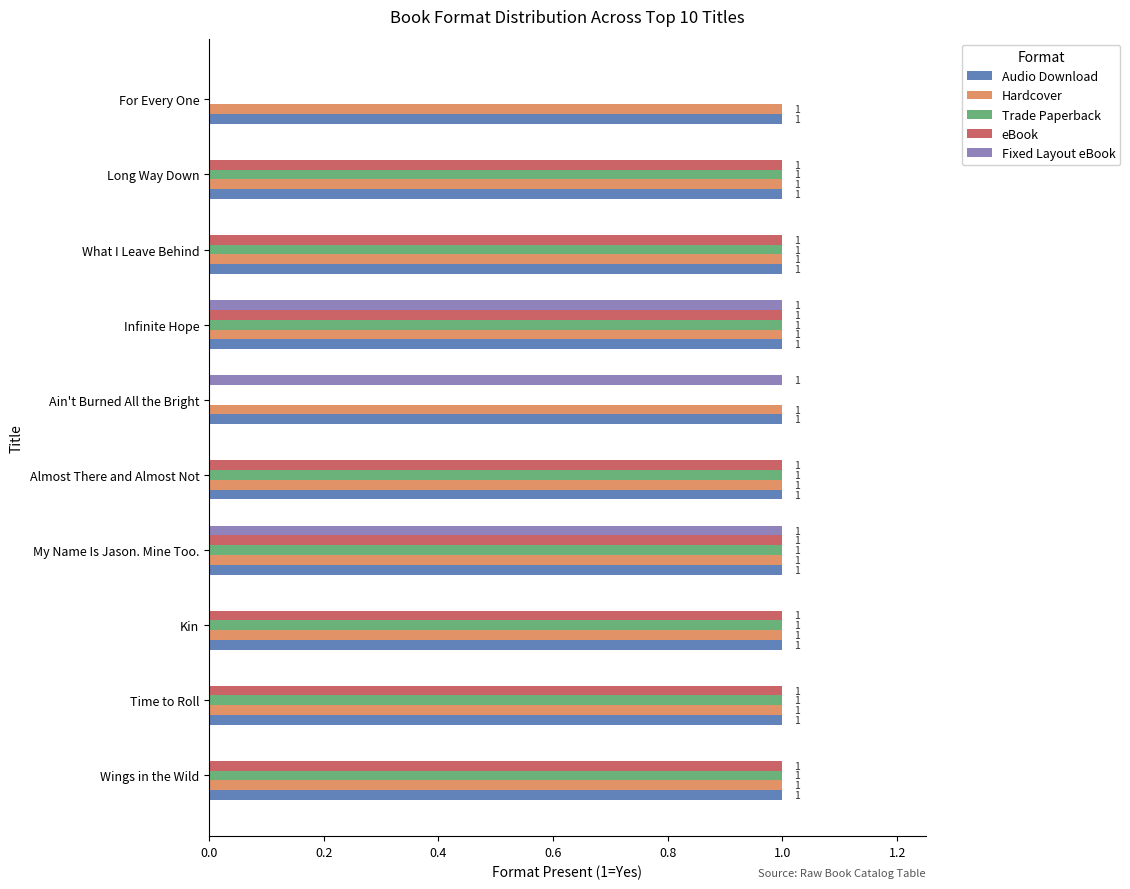

What is the total value across all series at Almost There and Almost Not?

4